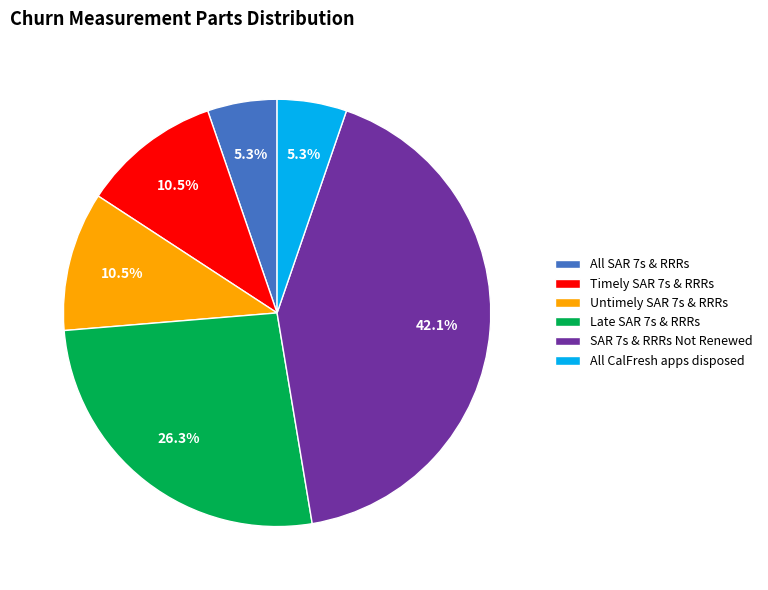

True or false: All SAR 7s & RRRs accounts for 10% of the total.

False